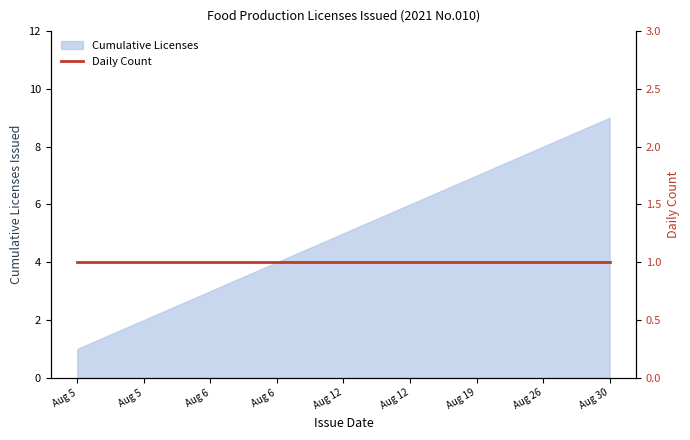

List the labels in order of value, largest first.

2021-08-30, 2021-08-26, 2021-08-19, 2021-08-12, 2021-08-12, 2021-08-06, 2021-08-06, 2021-08-05, 2021-08-05